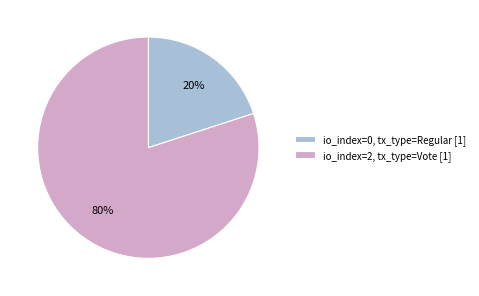

Rank the categories by value from lowest to highest.

io_index=0, tx_type=Regular [1], io_index=2, tx_type=Vote [1]